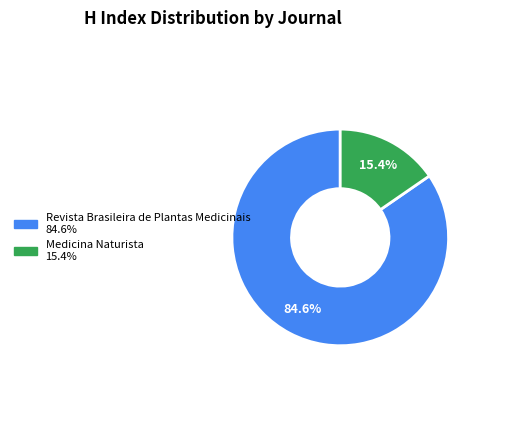

What is the ratio of the value at Revista Brasileira de Plantas Medicinais to the value at Medicina Naturista?

5.5